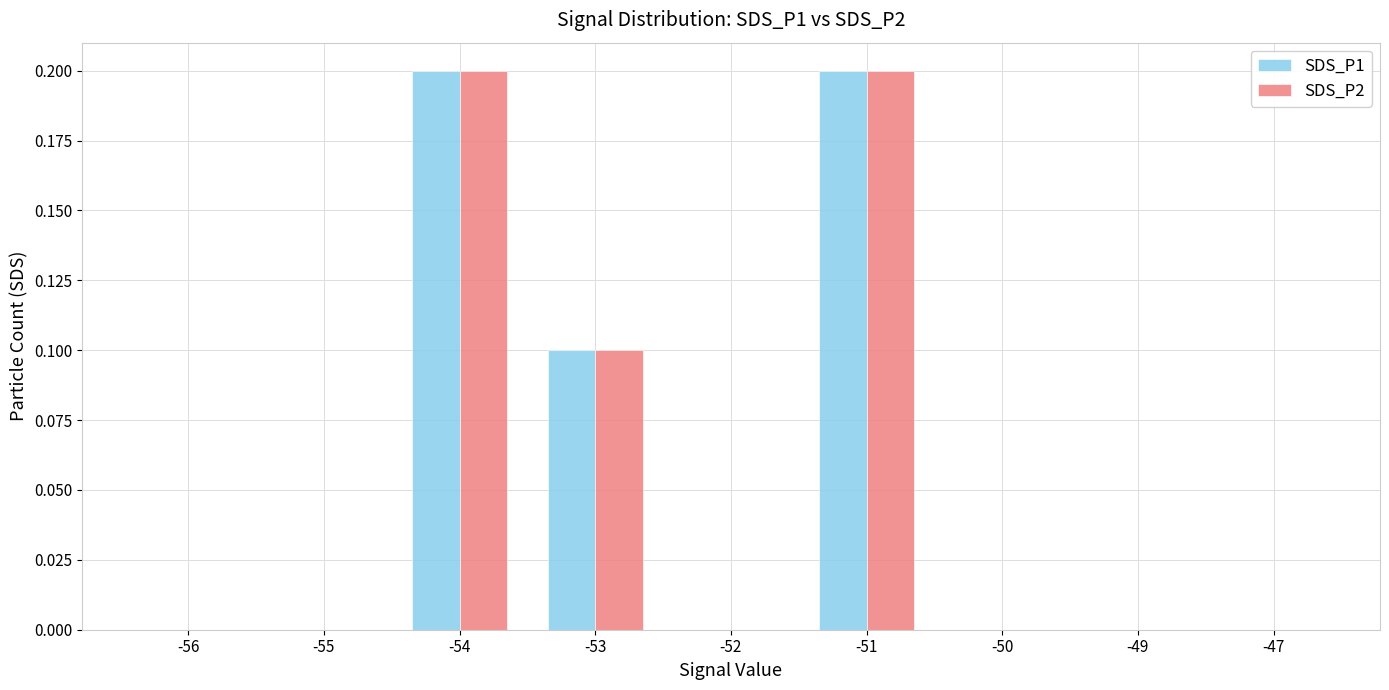

True or false: SDS_P1 has a value of 0.0 at -50.

True